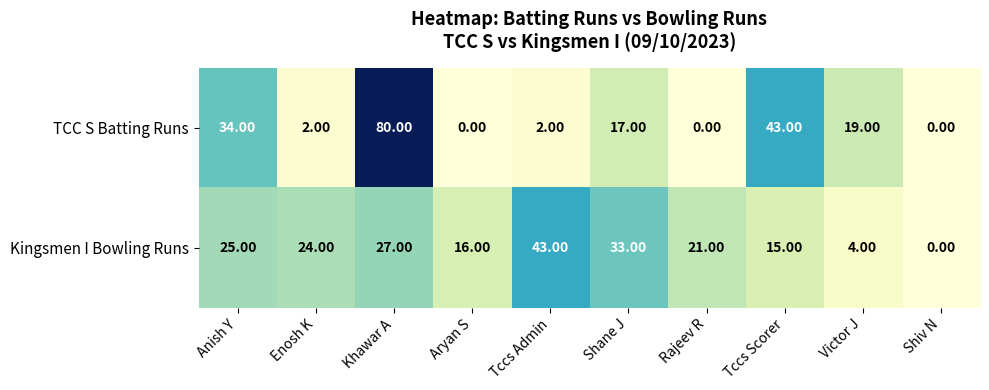

Which series has the largest range (max minus min)?

TCC S Batting Runs